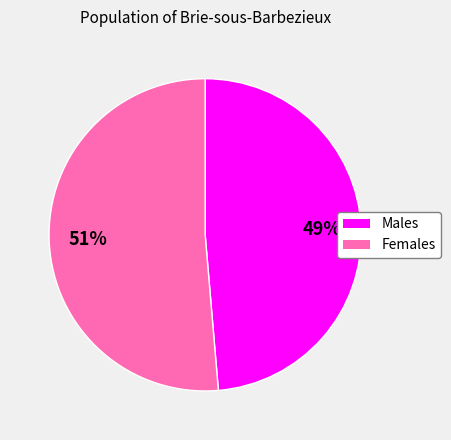

Is there a majority slice in this chart?

Yes